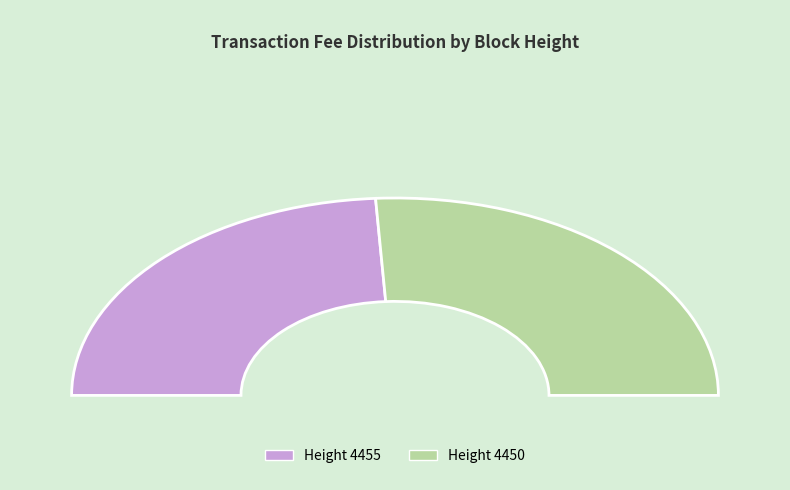

To the nearest percent, what is the combined percentage of 4450 and 4455?

100%